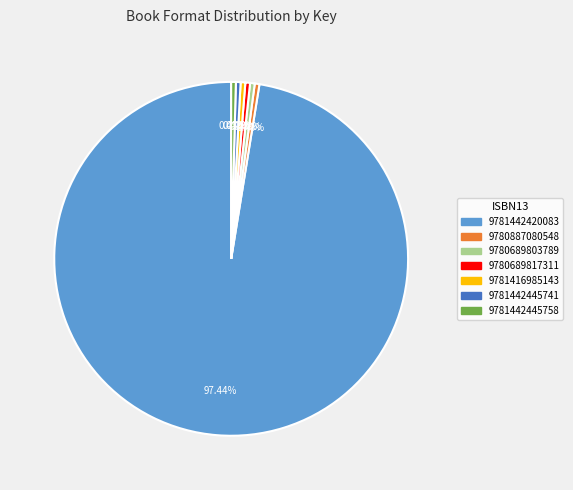

How many slices are in this pie chart?

7